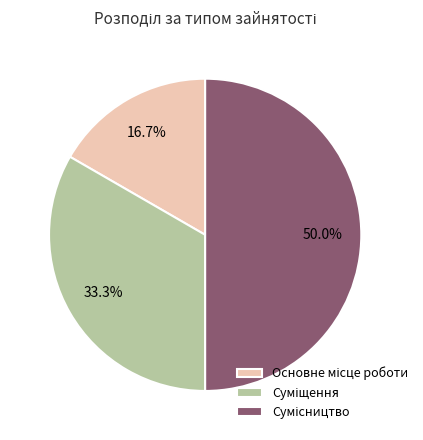

How many slices are in this pie chart?

3